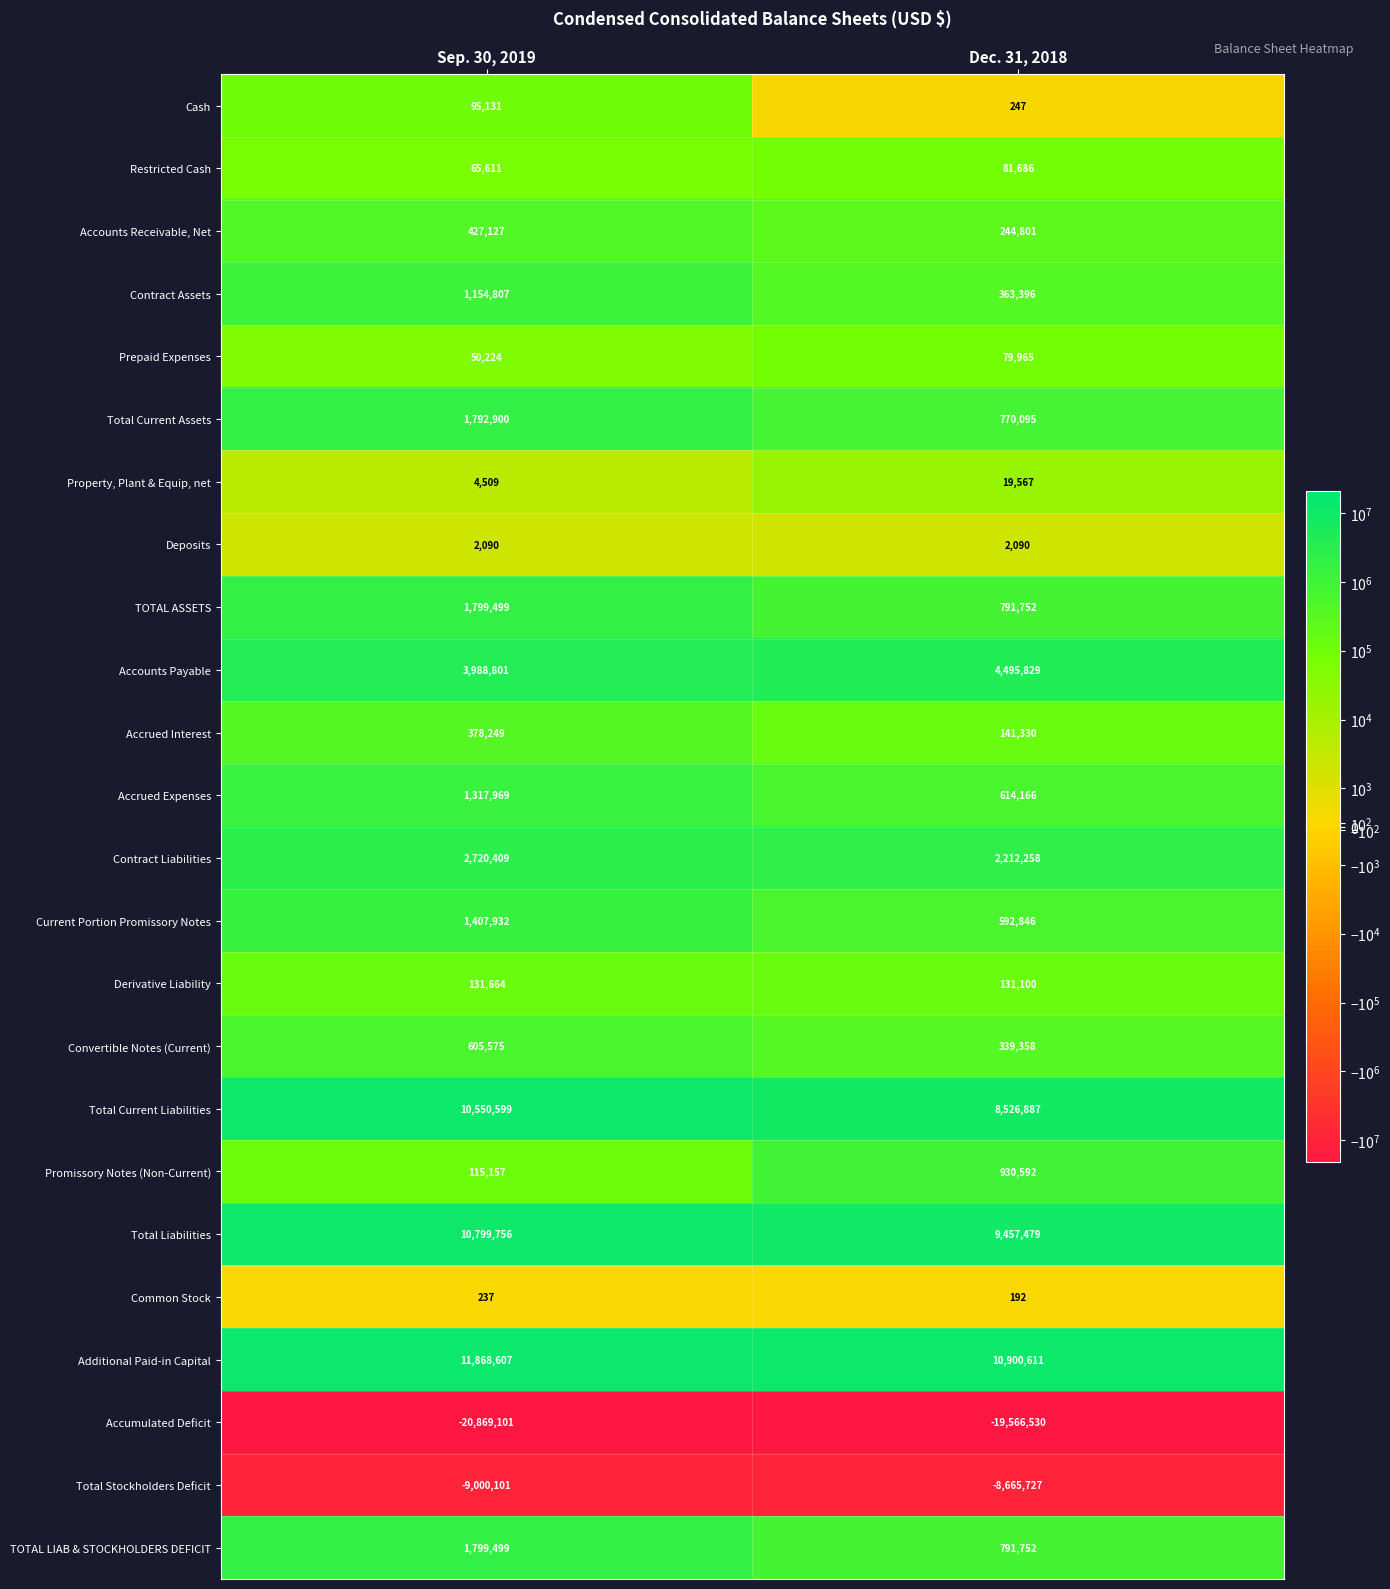

What is the sum of the Common Stock values at Sep. 30, 2019 and Dec. 31, 2018?

429